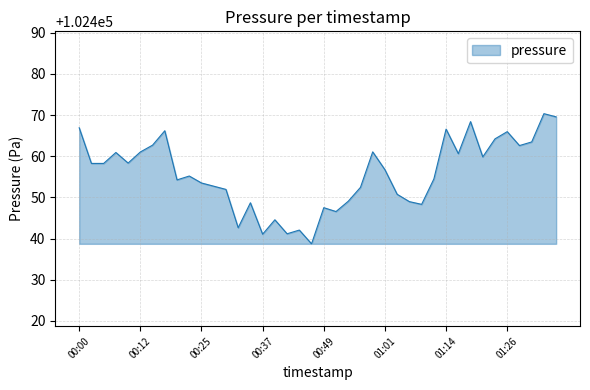

What is the greatest value displayed?

102470.3